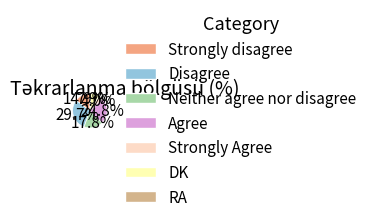

To the nearest percent, what is the combined percentage of Neither agree nor disagree and Strongly Agree?

22%